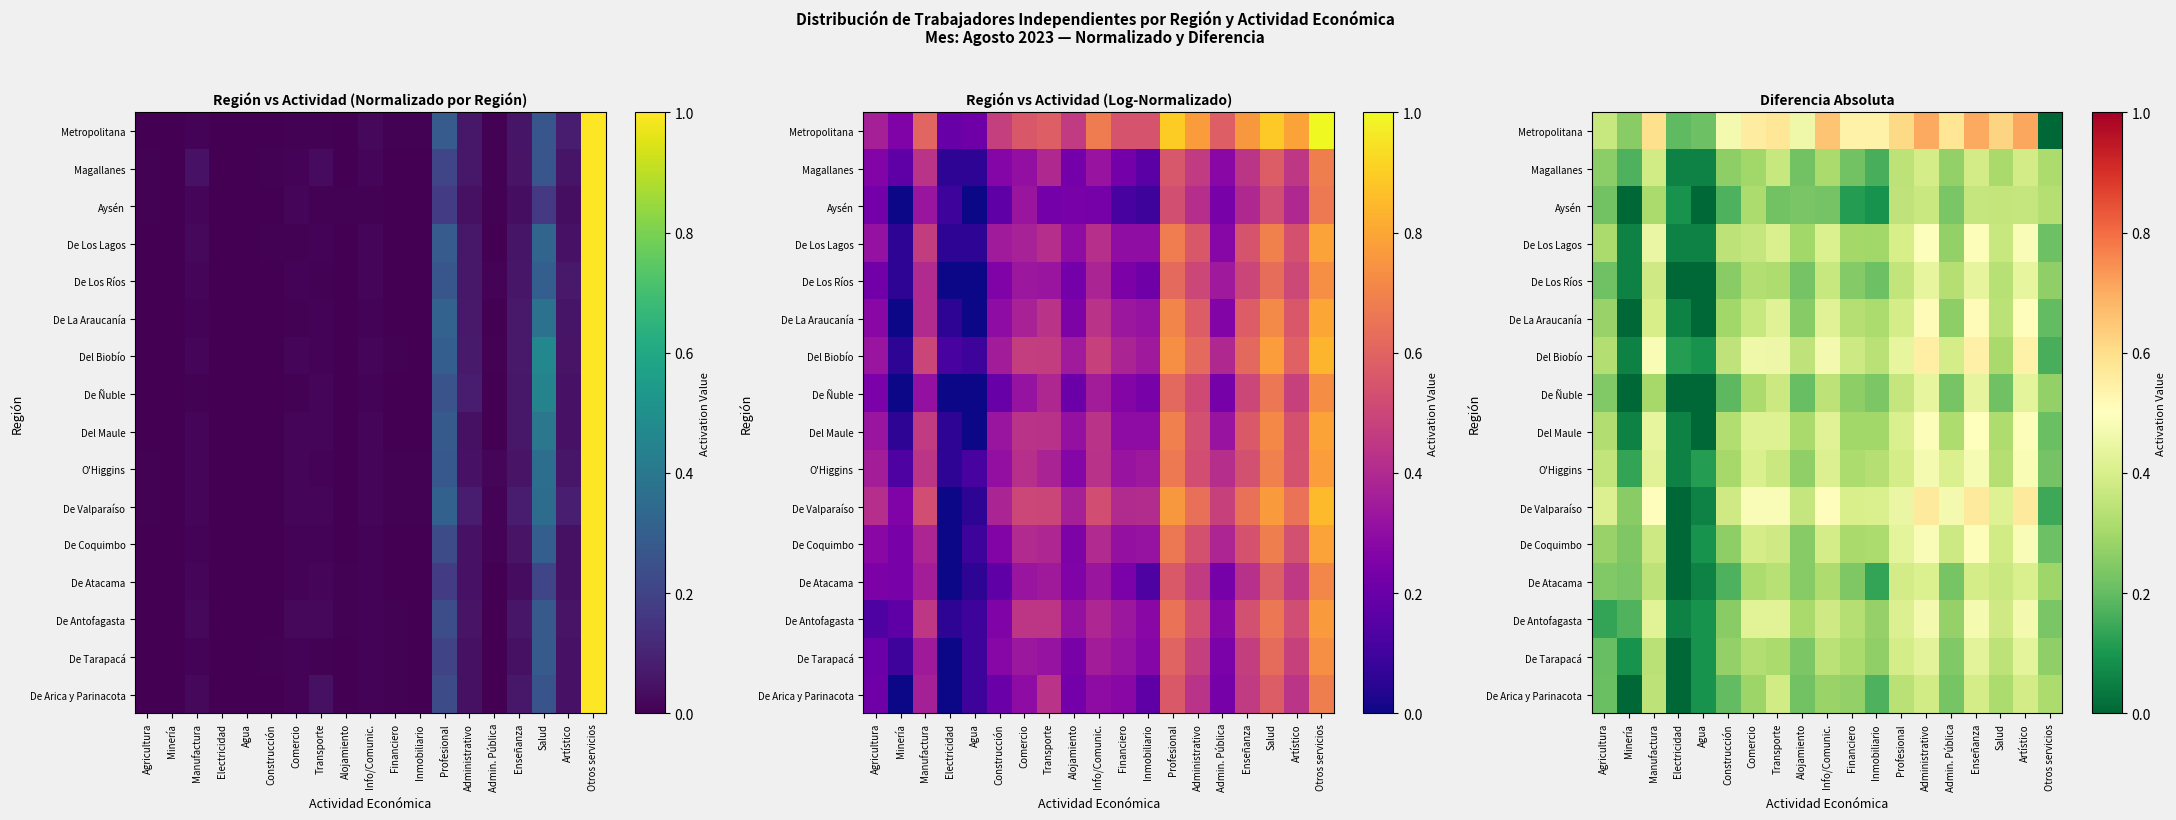

What is the difference between the highest and lowest values at Manufactura?

0.3